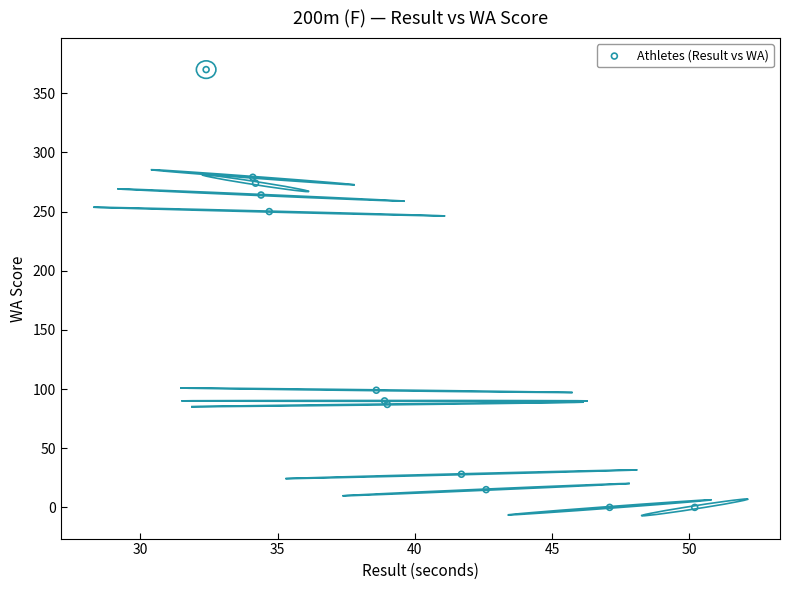

What Y value in the scatter plot is closest to 185?

250